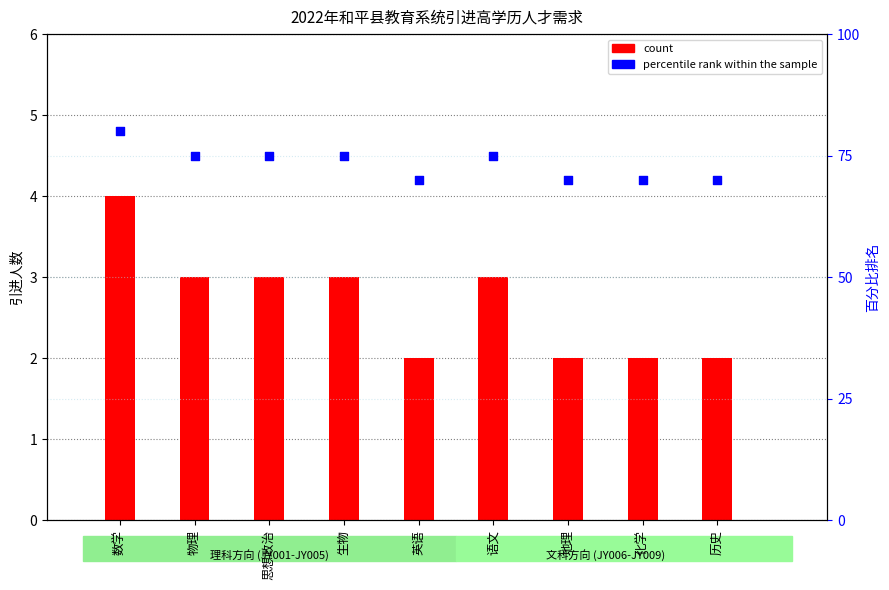

Which series has the largest Y range (max minus min)?

percentile rank within the sample